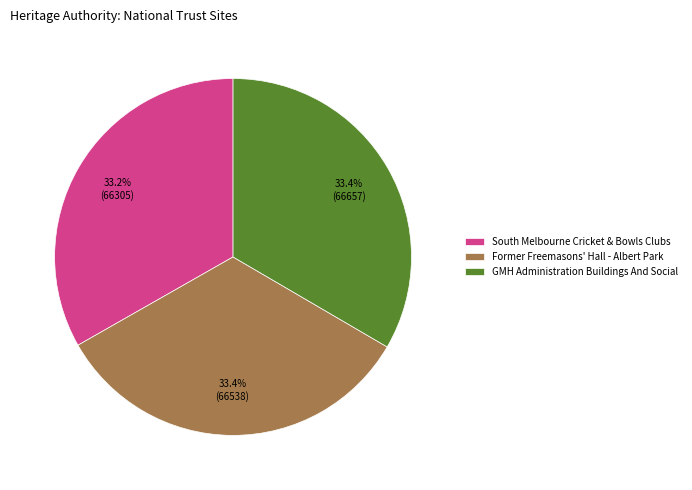

Does GMH Administration Buildings And Social account for over 50% of the chart?

No